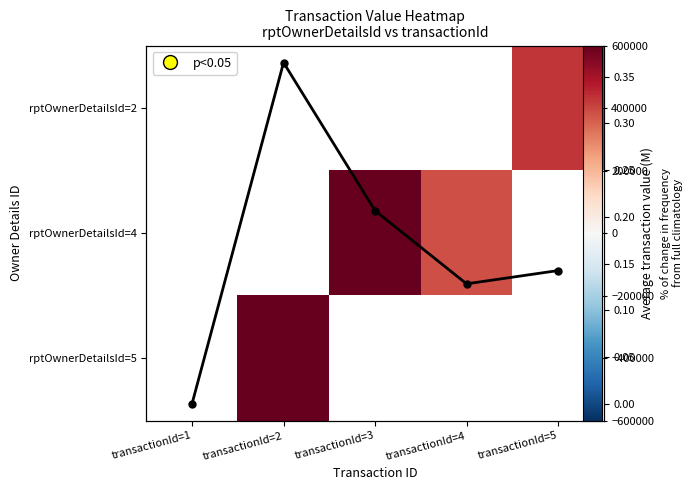

Which series changed the most between transactionId=2 and transactionId=5?

Mean value (M)